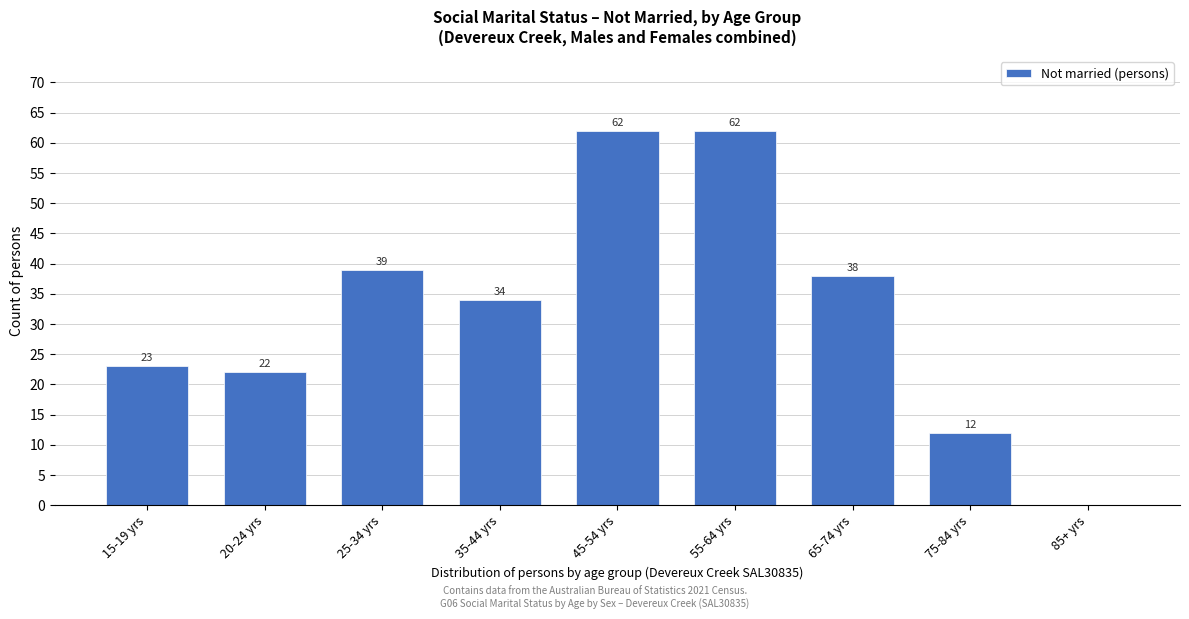

Reading right to left, transcribe all the data shown in this chart.

85+ yrs=0	75-84 yrs=12	65-74 yrs=38	55-64 yrs=62	45-54 yrs=62	35-44 yrs=34	25-34 yrs=39	20-24 yrs=22	15-19 yrs=23